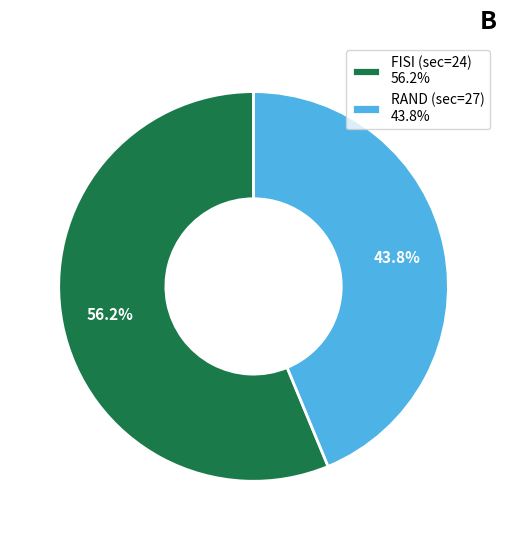

Do RAND (sec=27) 43.8% and FISI (sec=24) 56.2% together represent more than half of the pie?

Yes